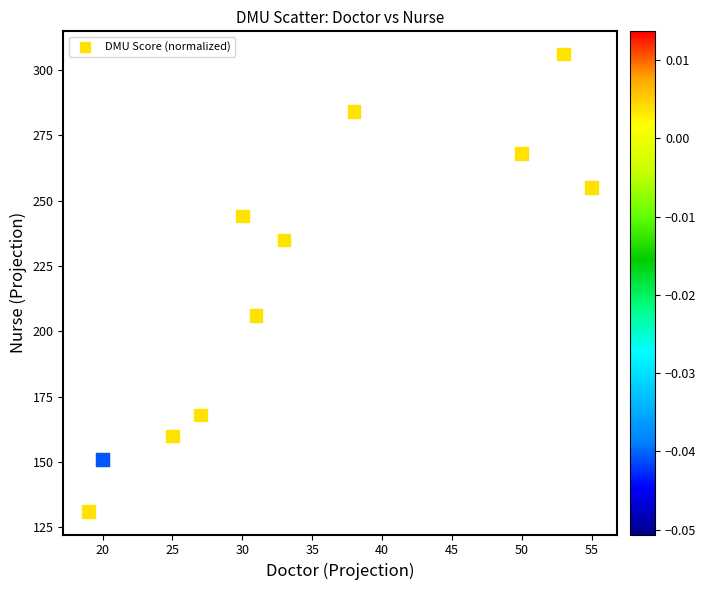

What Y value in the scatter plot is closest to 218?

206